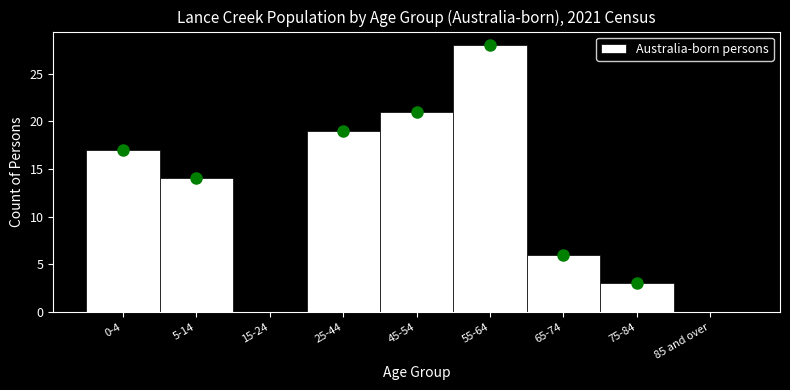

Reading left to right, list all the values displayed in this chart.

0-4=17	5-14=14	15-24=0	25-44=19	45-54=21	55-64=28	65-74=6	75-84=3	85 and over=0